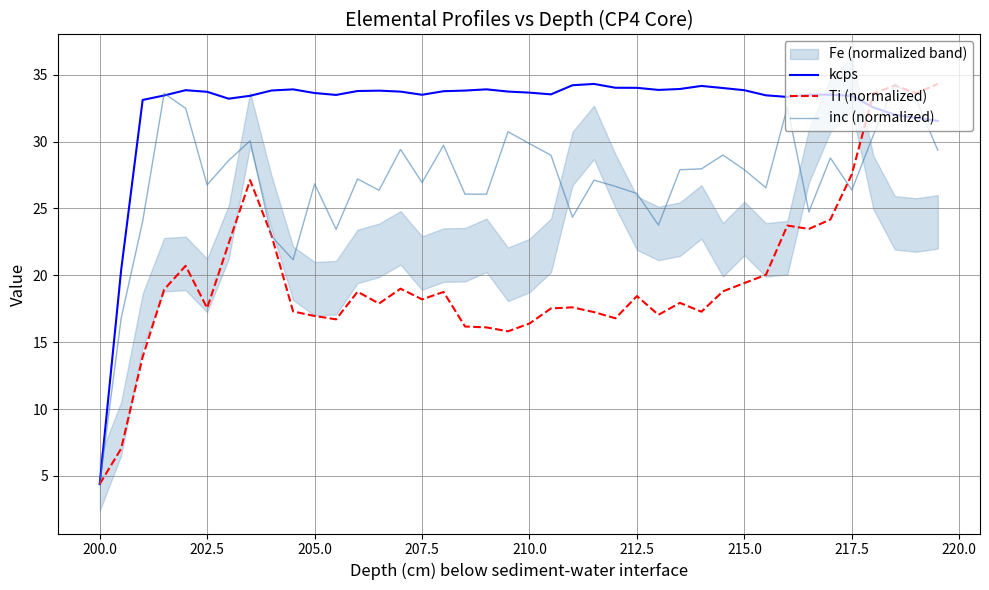

How many values in the inc (normalized) series exceed 27?

21